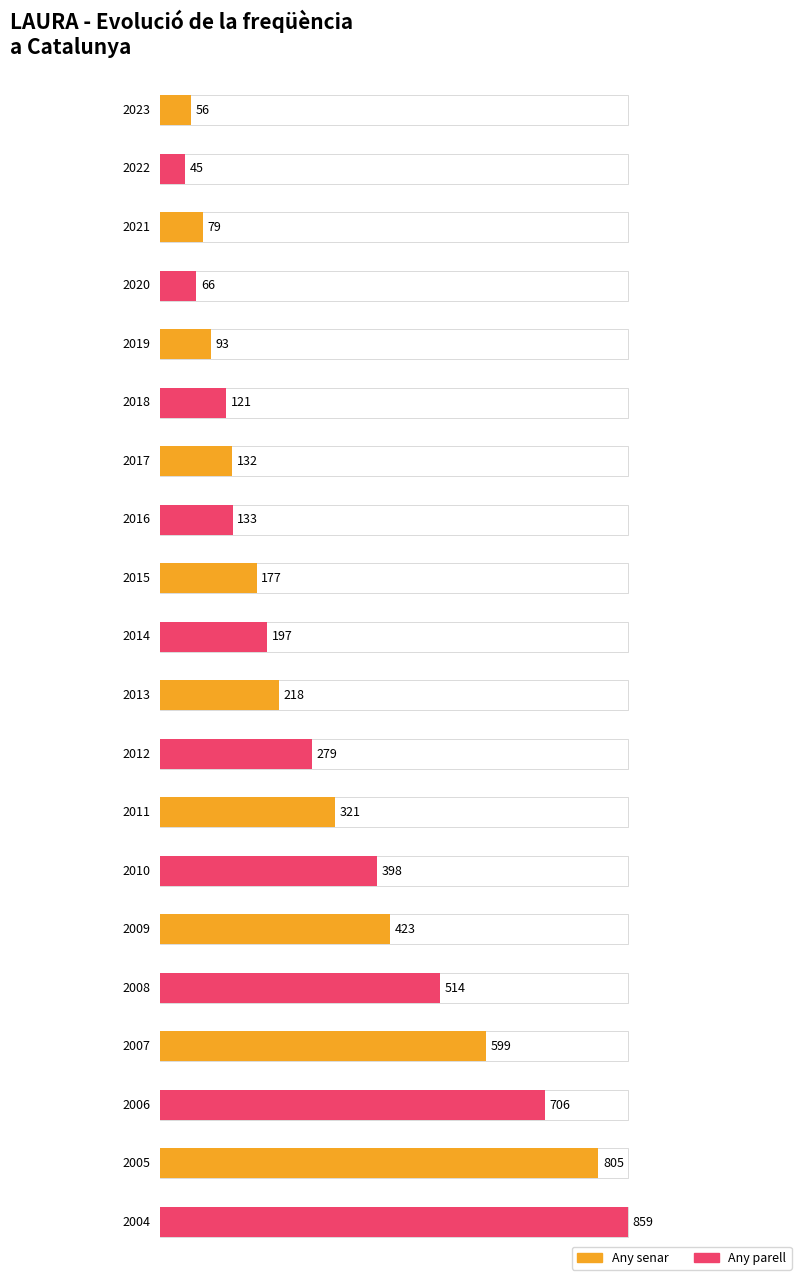

What is the ratio of the value at 2004 to the value at 2011?

2.7